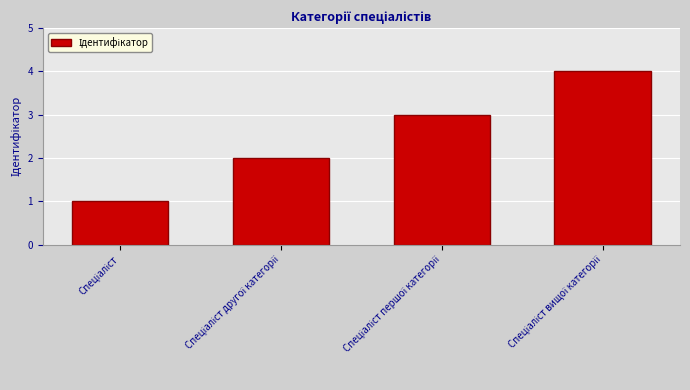

What is the greatest value displayed?

4